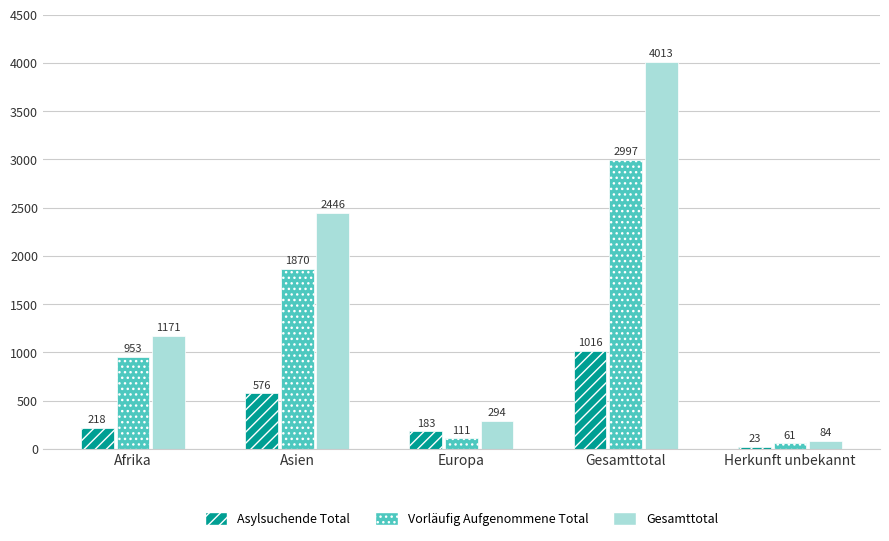

Does the chart contain stacked bars?

No